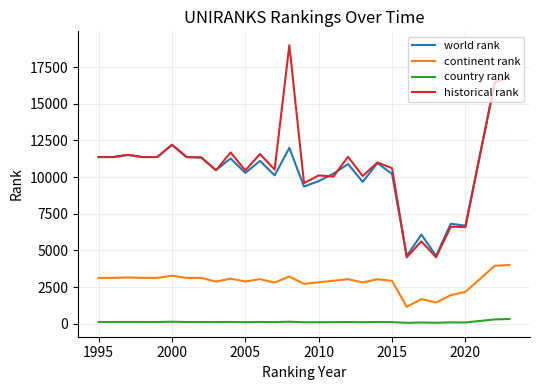

True or false: historical rank and continent rank cross at least once.

False